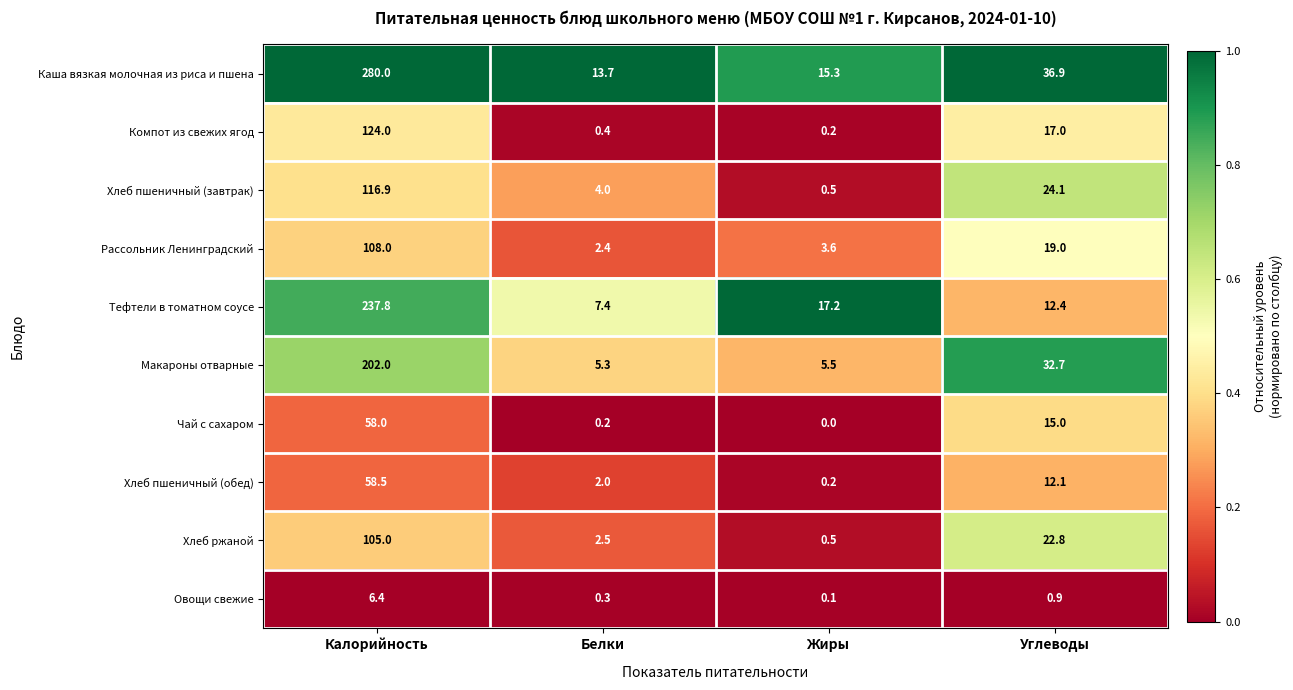

At which label does Тефтели в томатном соусе first exceed 17?

Калорийность